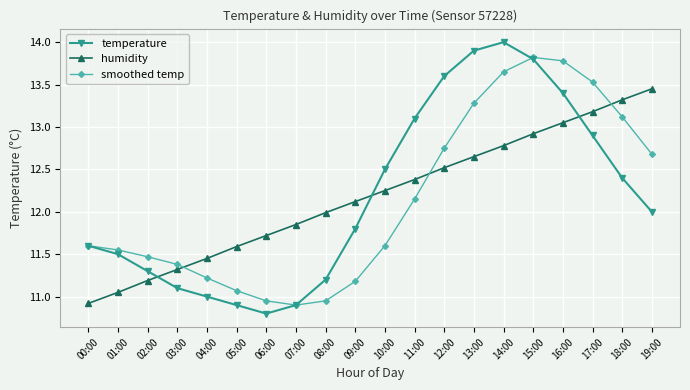

What is the sum of all smoothed temp values?

242.6